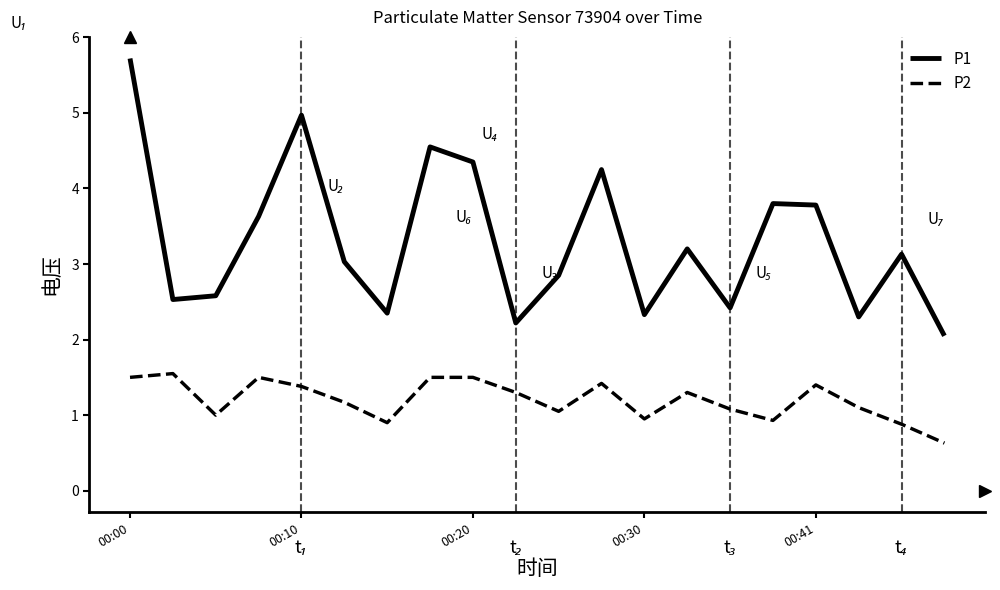

What is the difference between the maximum and minimum values in the P2 series?

0.9